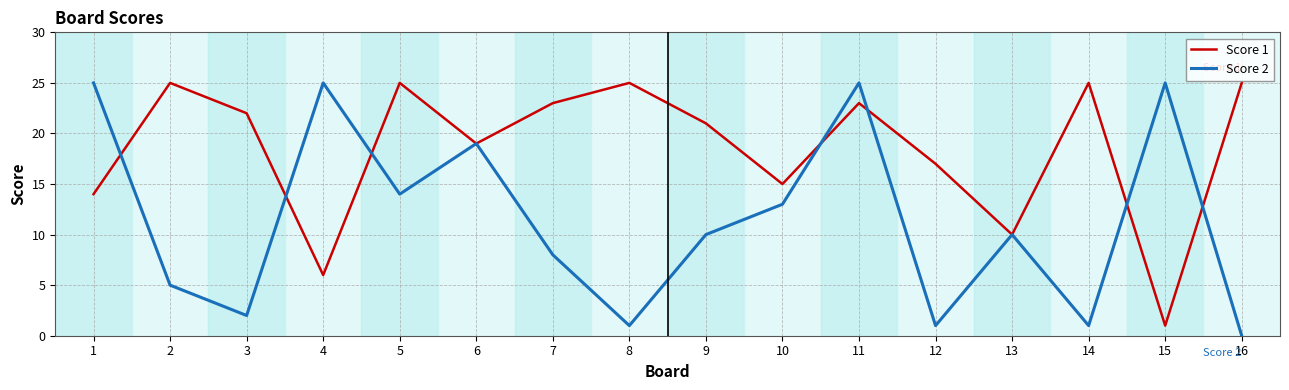

What is the spread (max minus min) of values at 16?

25